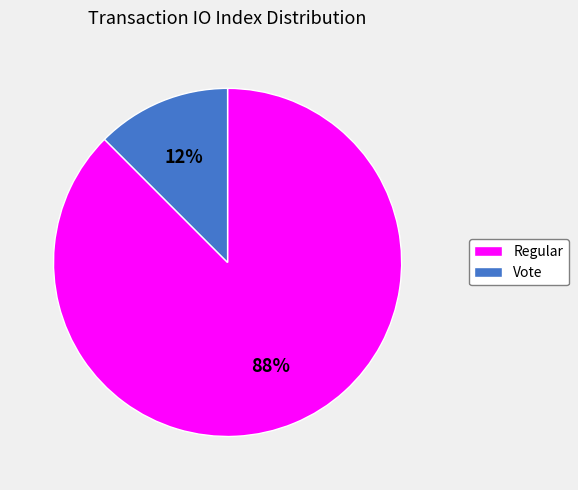

How many slices are in this pie chart?

2